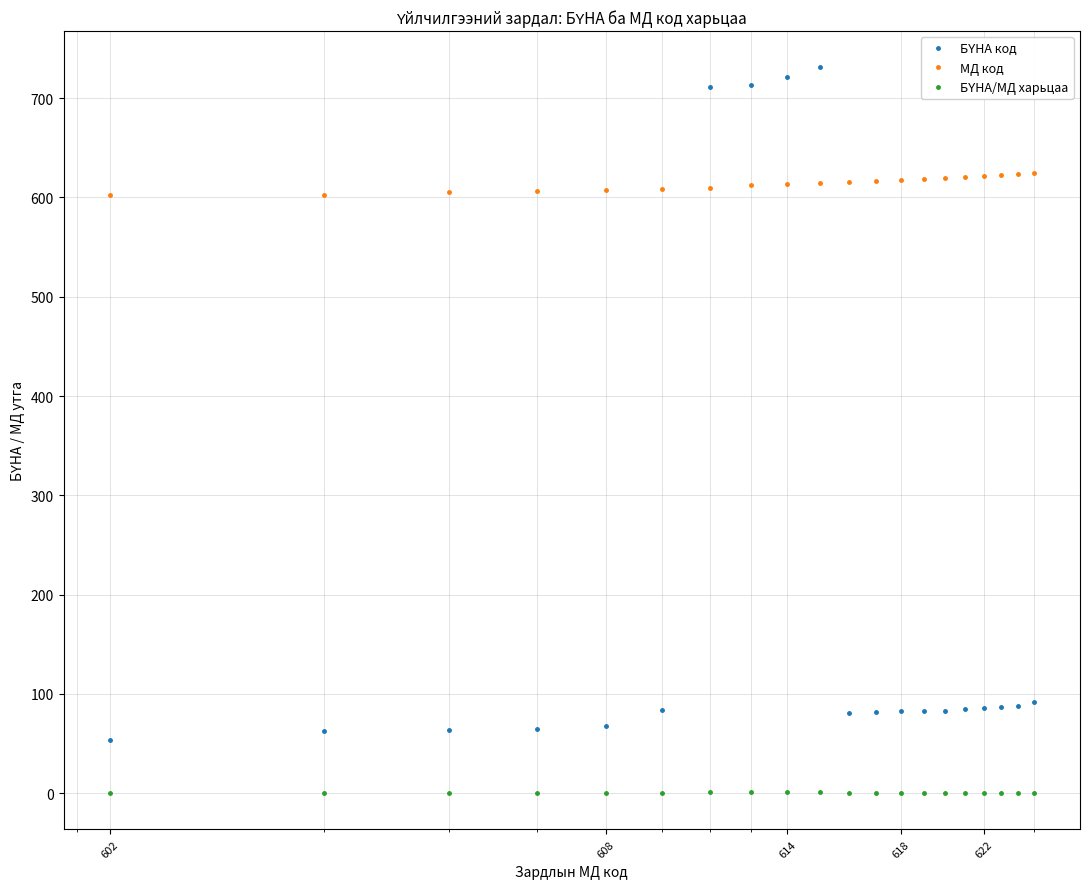

What is the maximum value shown in the chart?

731.0